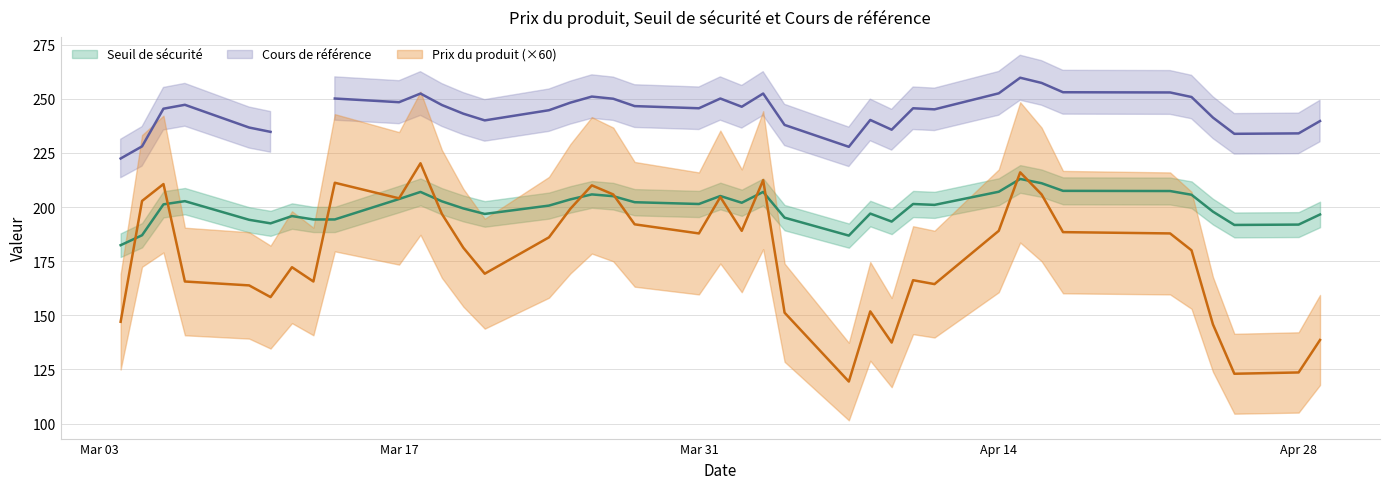

Which has a higher value, 2025-03-18 or 2025-03-21?

2025-03-18